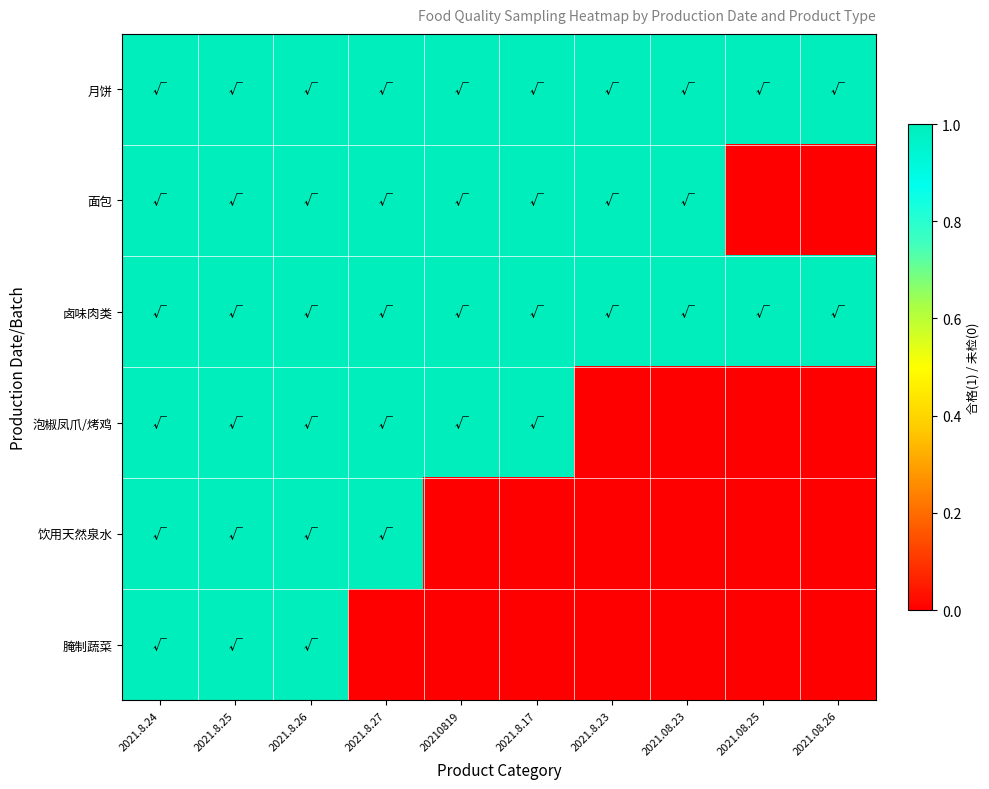

Between 20210819 and 2021.8.17, which series saw the biggest shift?

月饼